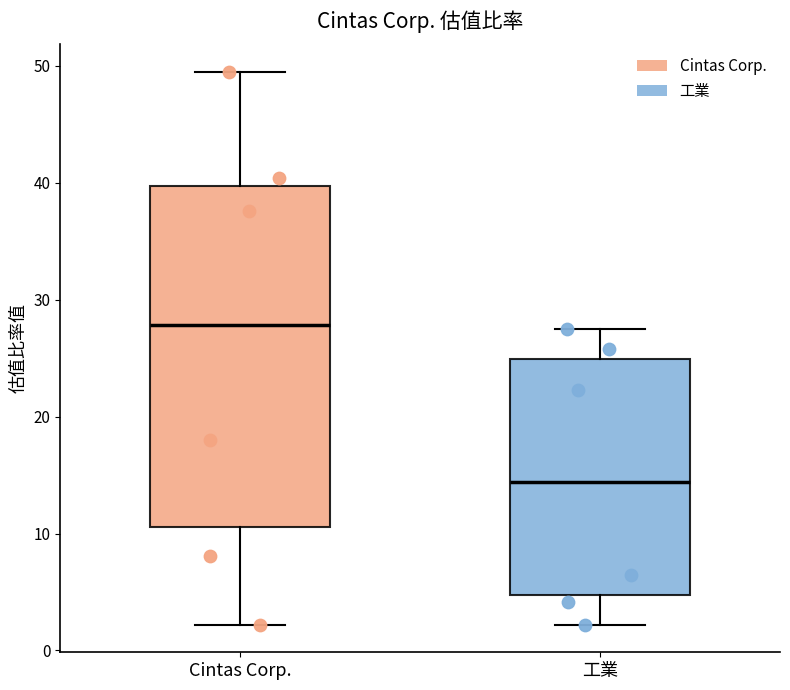

Which box has the lowest median line?

工業